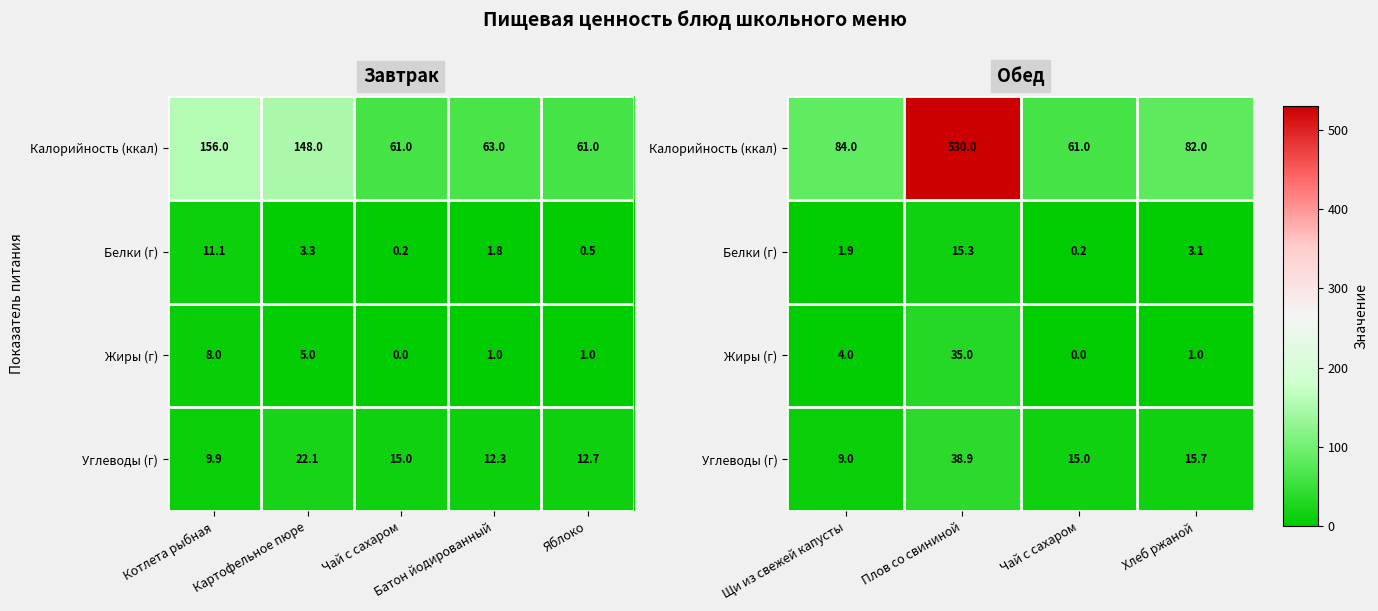

Count the number of data series in this chart.

4